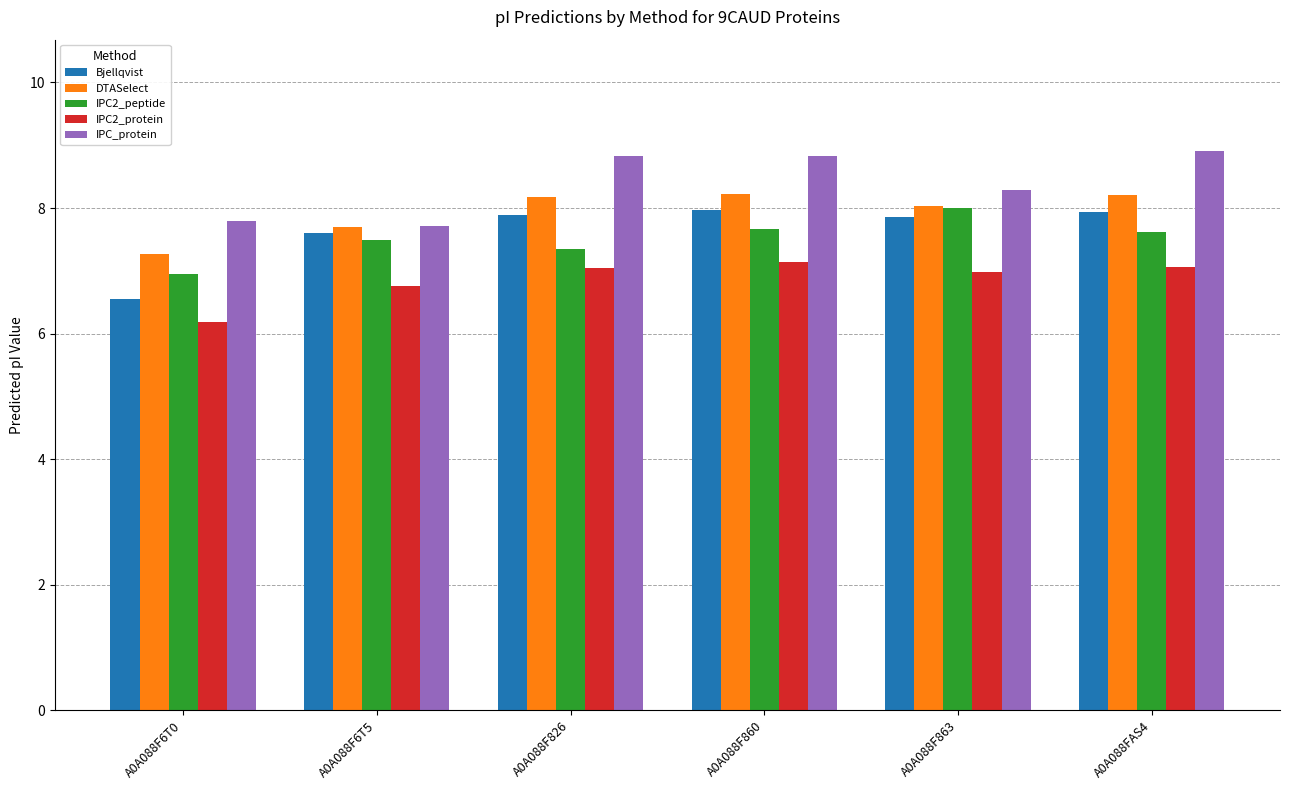

True or false: Bjellqvist has a value of 7.9 at A0A088FAS4.

True